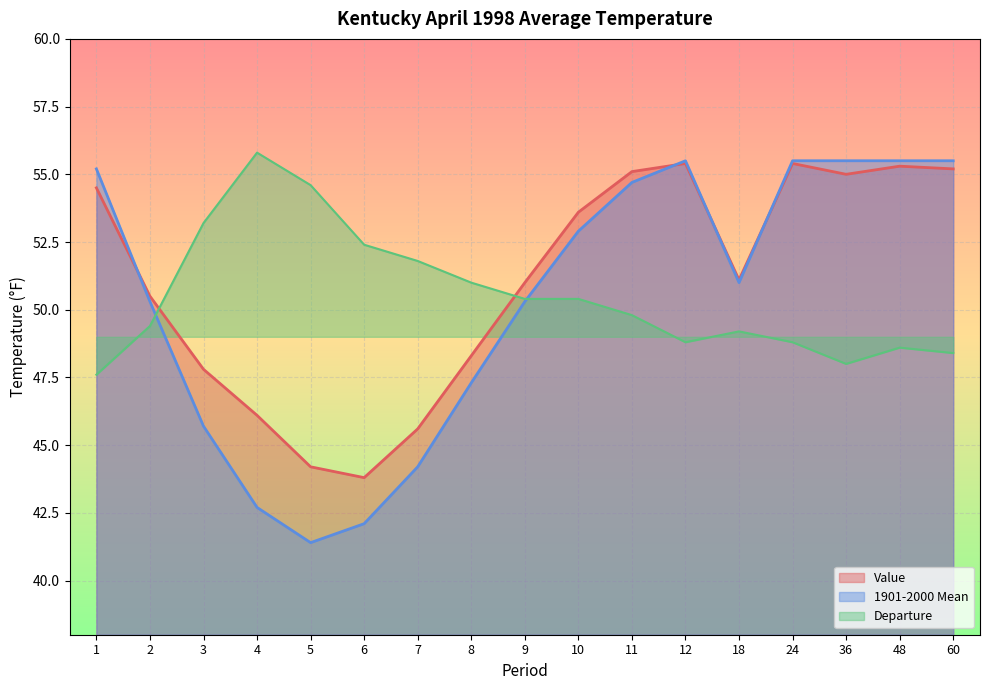

Reading right to left, transcribe all the data shown in this chart.

Value: 55.2	55.3	55.0	55.4	51.1	55.4	55.1	53.6	51.0	48.3	45.6	43.8	44.2	46.1	47.8	50.5	54.5
1901-2000 Mean: 55.5	55.5	55.5	55.5	51.0	55.5	54.7	52.9	50.3	47.3	44.2	42.1	41.4	42.7	45.7	50.3	55.2
Departure: 48.4	48.6	48.0	48.8	49.2	48.8	49.8	50.4	50.4	51.0	51.8	52.4	54.6	55.8	53.2	49.4	47.6